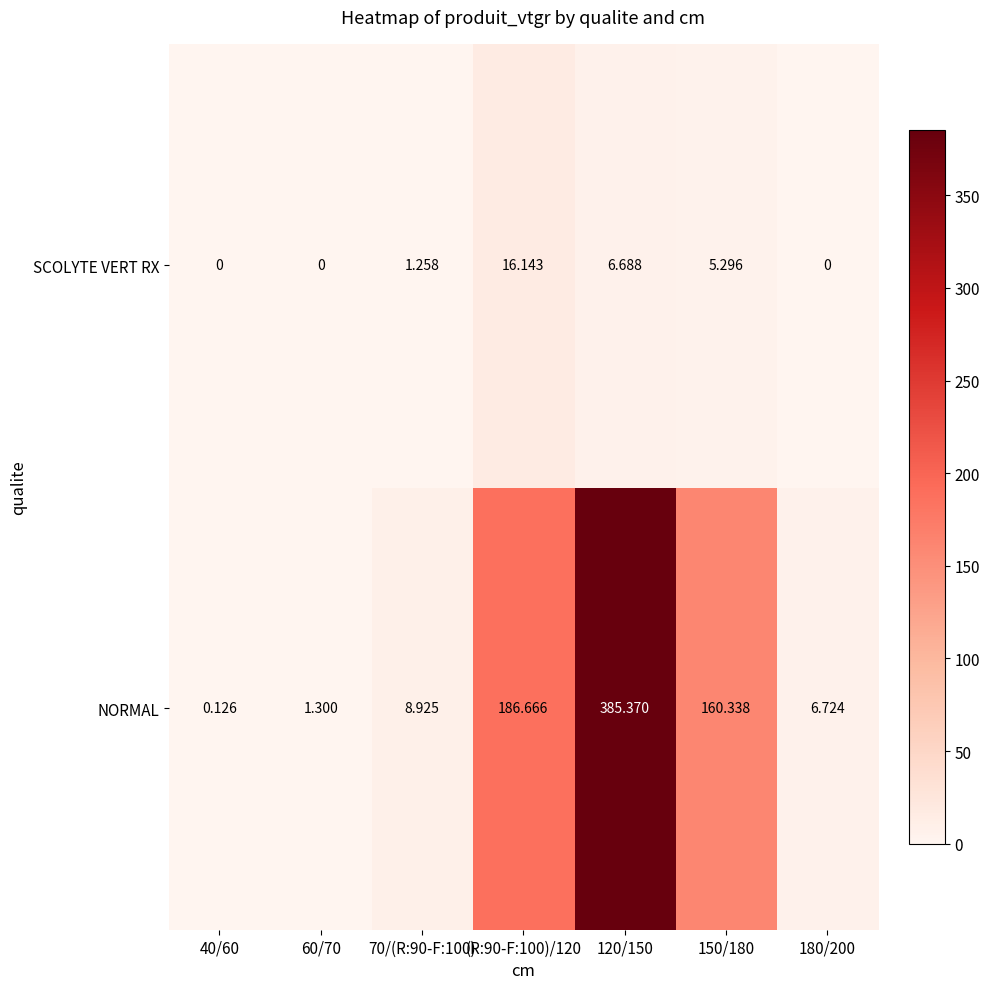

Which series has the largest total across all categories?

NORMAL